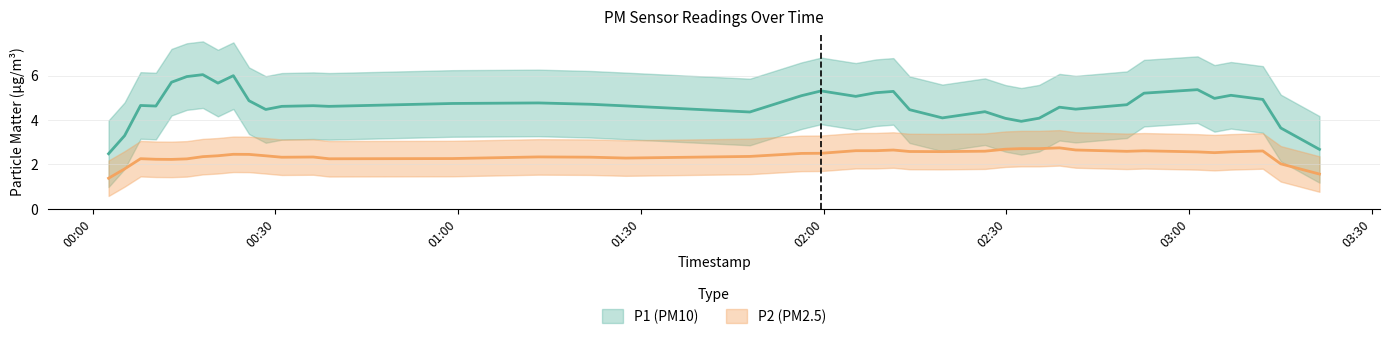

Does the chart display data point markers on the line(s)?

No